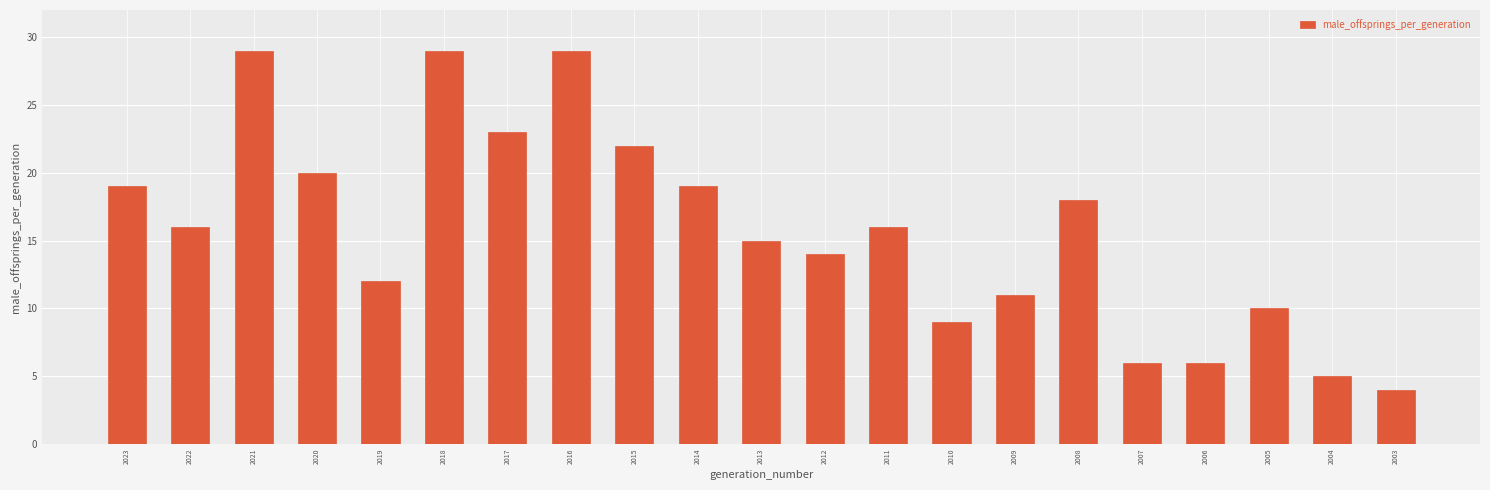

Reading left to right, transcribe all the data shown in this chart.

2023=19	2022=16	2021=29	2020=20	2019=12	2018=29	2017=23	2016=29	2015=22	2014=19	2013=15	2012=14	2011=16	2010=9	2009=11	2008=18	2007=6	2006=6	2005=10	2004=5	2003=4